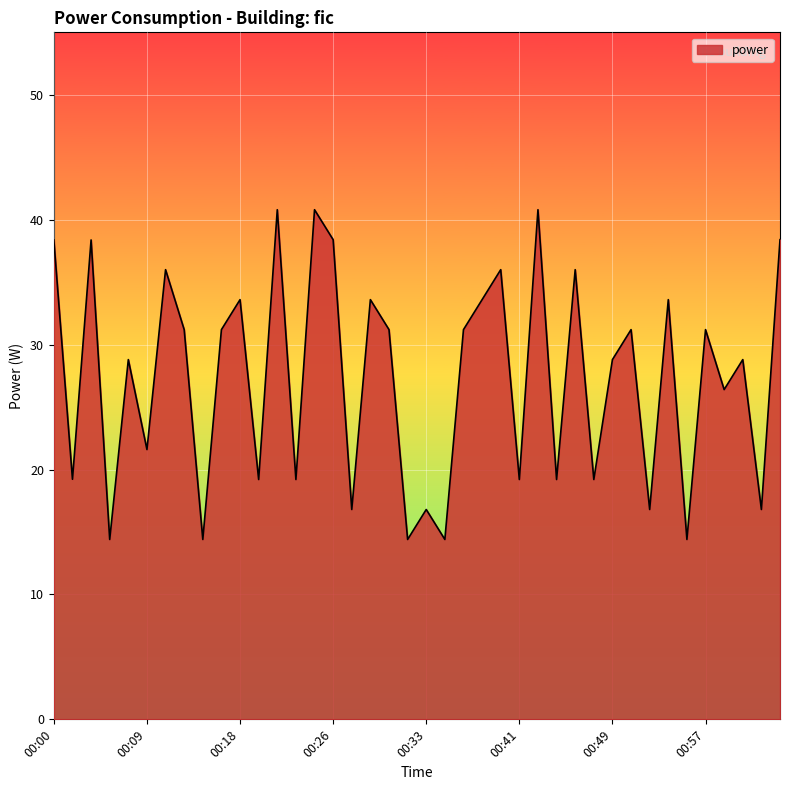

What is the maximum value shown in the chart?

40.8